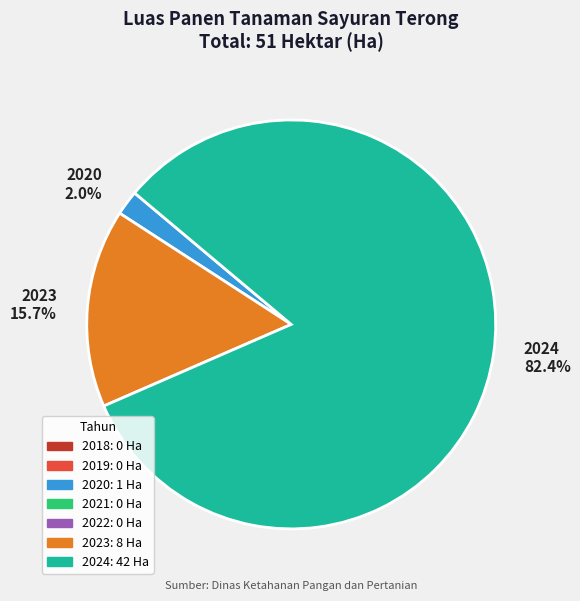

Is 2023 15.7% the majority of the pie?

No